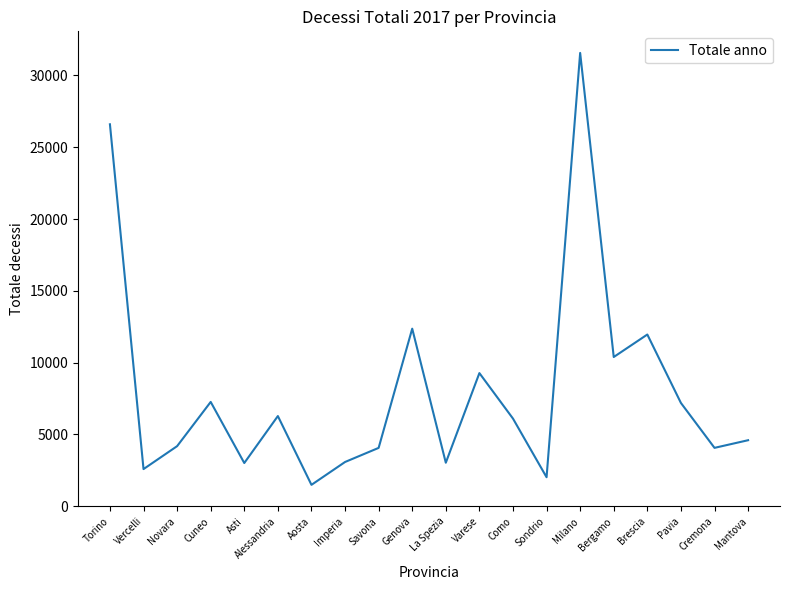

The value at Savona is 6156. True or false?

False